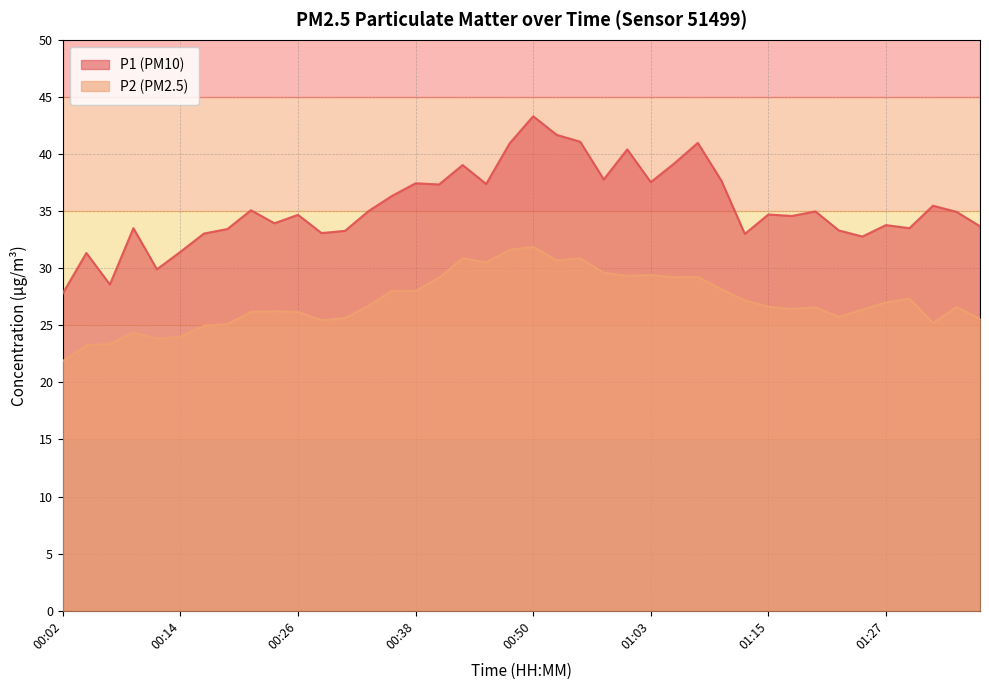

True or false: P1 has a value of 35.5 at 01:32.

True